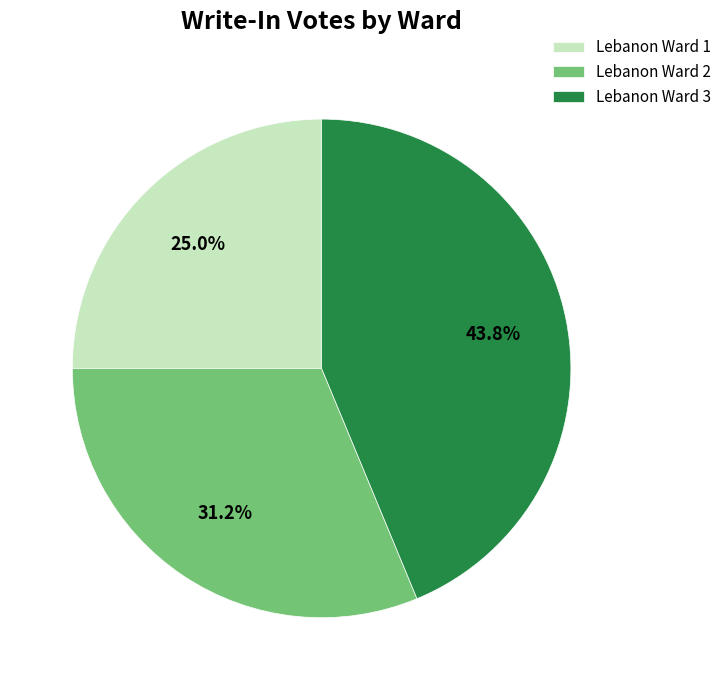

To the nearest percent, what portion does Lebanon Ward 1 represent?

25%